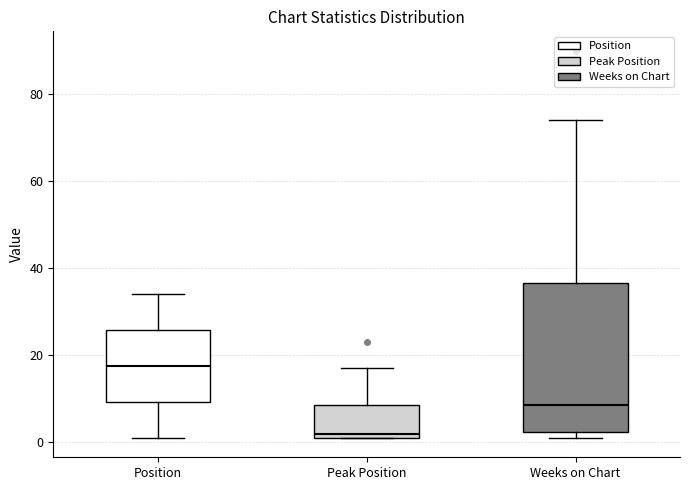

Reading left to right, read every box against the y-axis: the position of its median line, the range the box covers, and the ends of its whiskers. The values are not printed on the chart, so give them approximately, as read against the axis.

Position: median 18, box 10 to 26, whiskers 2 to 34
Peak Position: median 2 (just above the box's lower edge), box 2 to 8, whiskers 2 to 18
Weeks on Chart: median 8, box 2 to 36, whiskers 2 (just below the box's lower edge) to 74